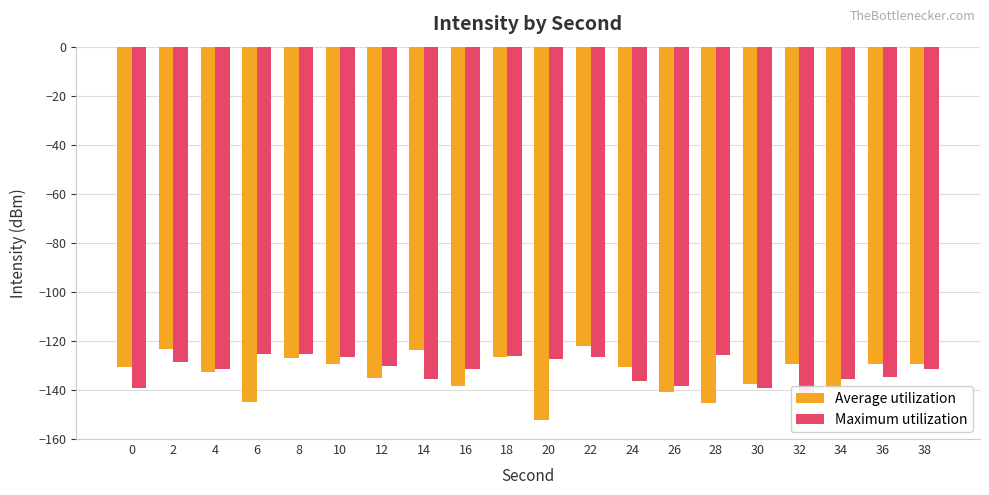

What is the value of the Maximum utilization bar at the 12th from the left?

-126.6